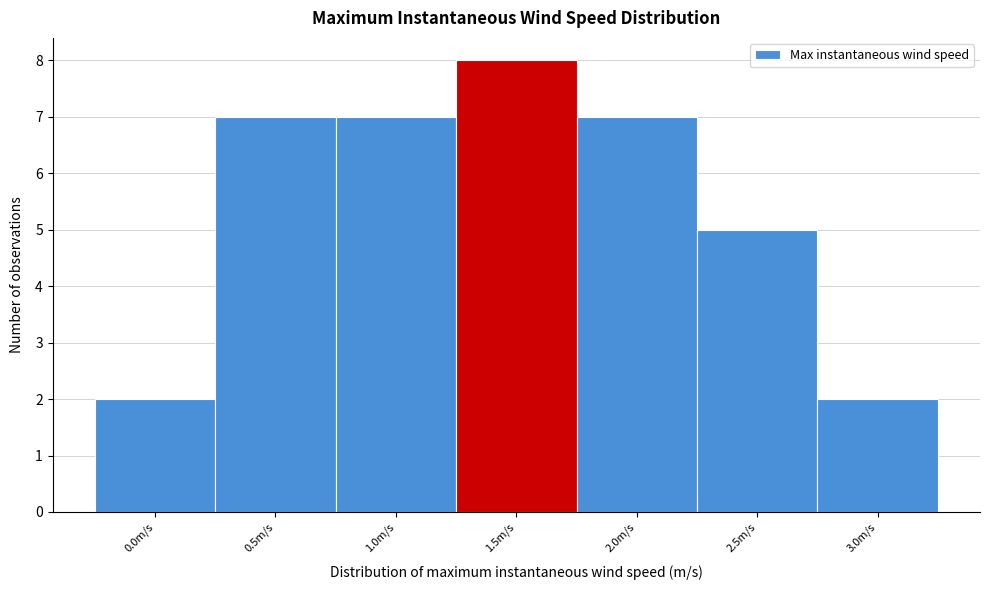

Reading left to right, what are all the values shown in this chart?

2	7	7	8	7	5	2